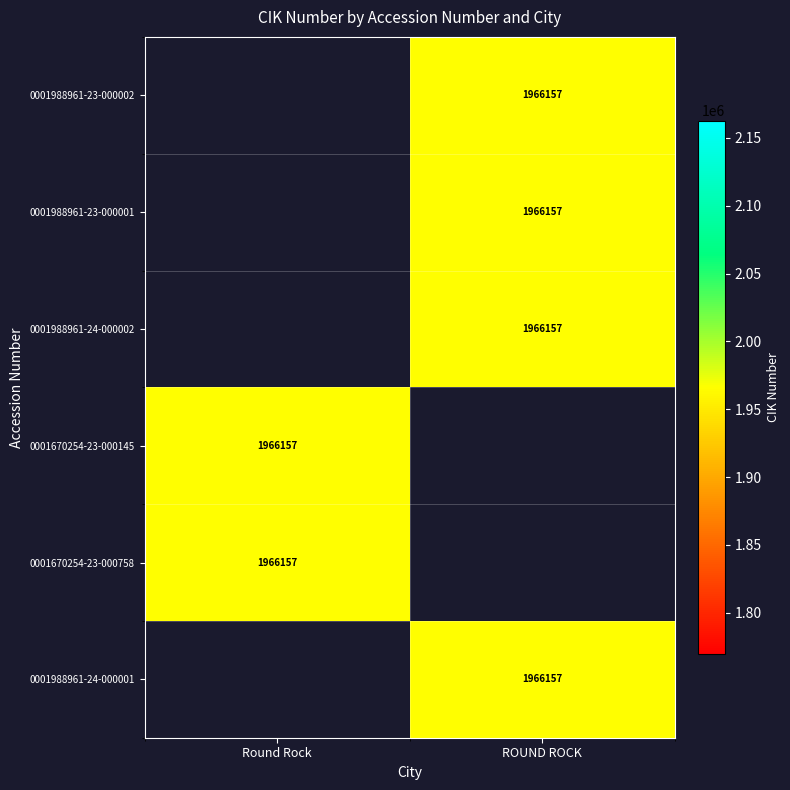

Which has a higher value, Round Rock or ROUND ROCK?

ROUND ROCK